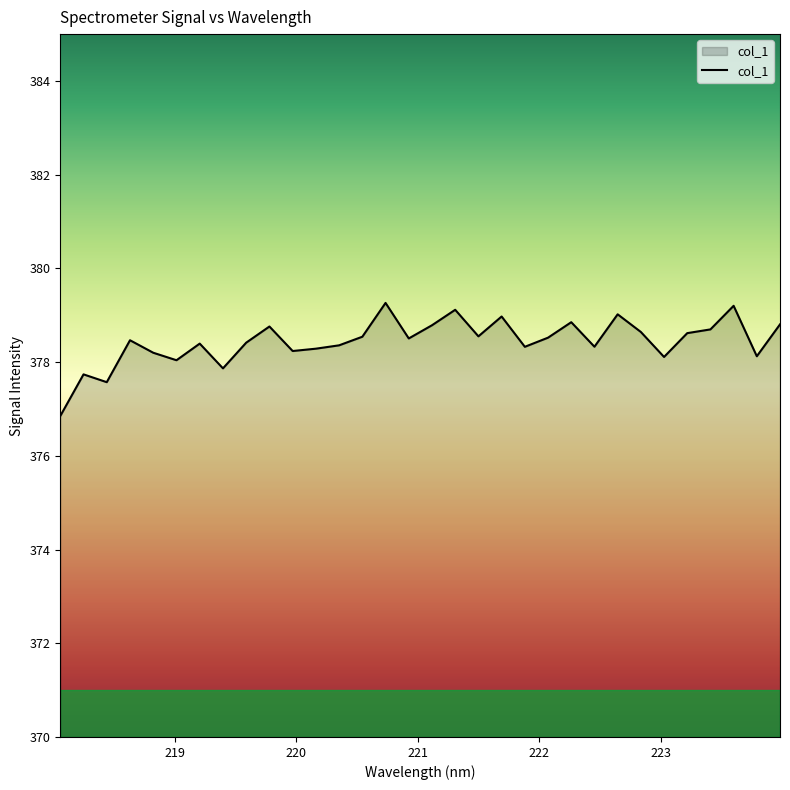

What is the difference between the maximum and minimum values?

2.4